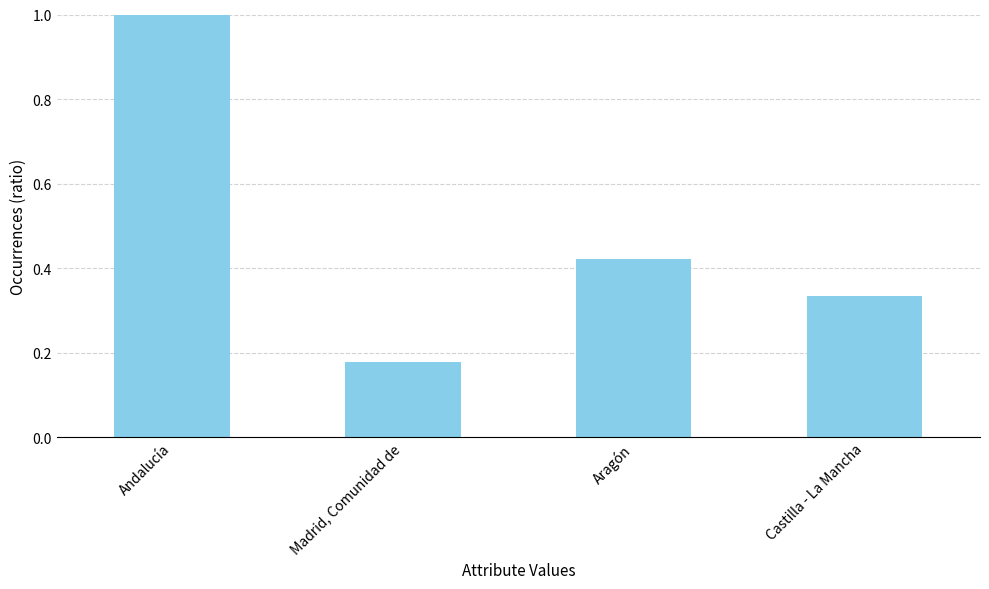

What is the greatest value displayed?

1.0